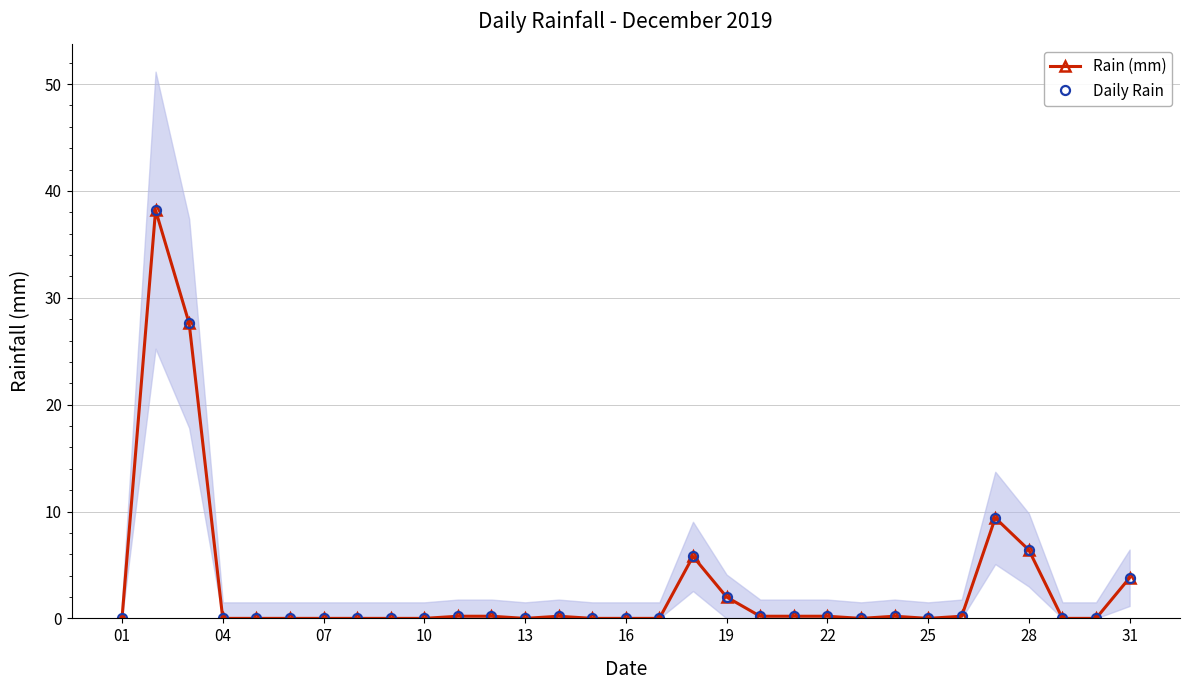

What is the sum of all Rain (mm) values?

94.8